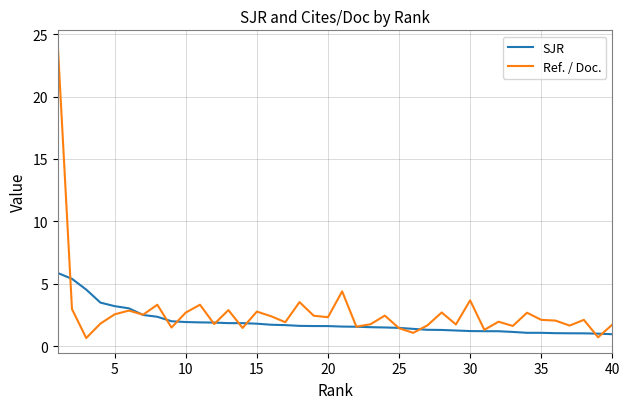

List the series in order of their peak value, lowest first.

SJR, Ref. / Doc.